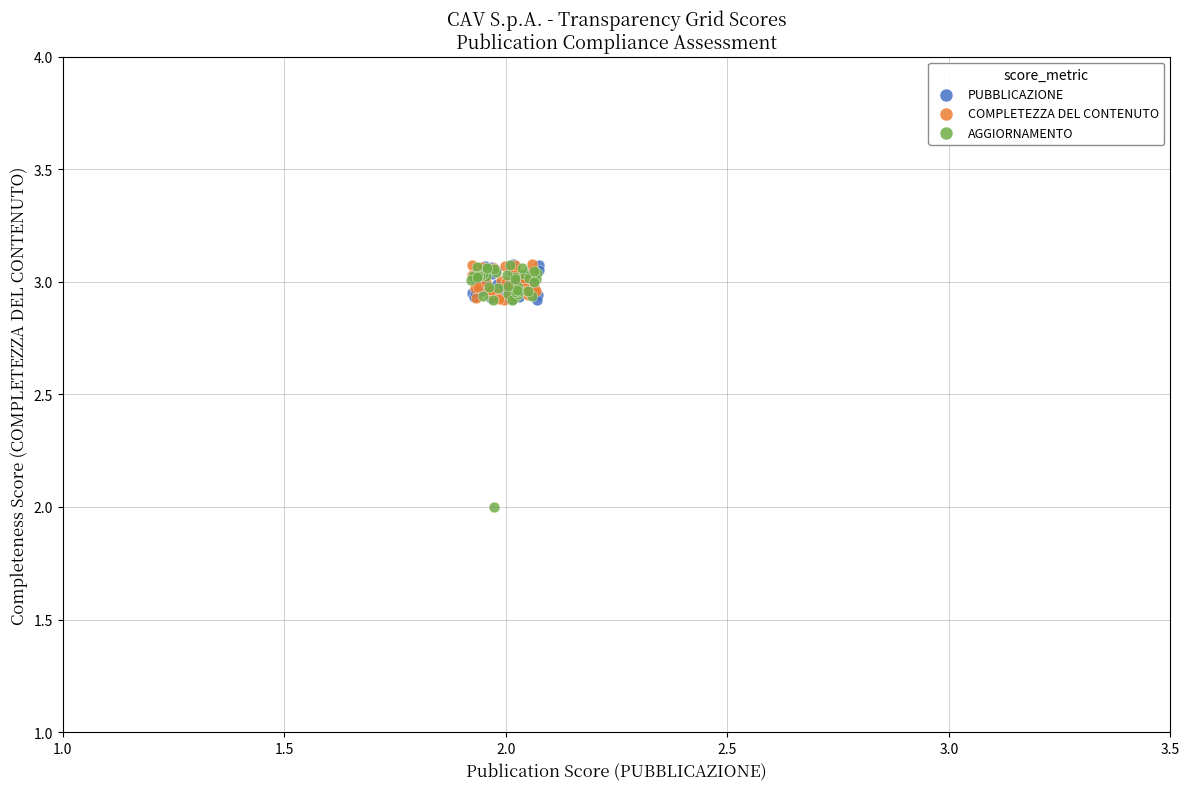

Which series contains the lowest Y value?

AGGIORNAMENTO